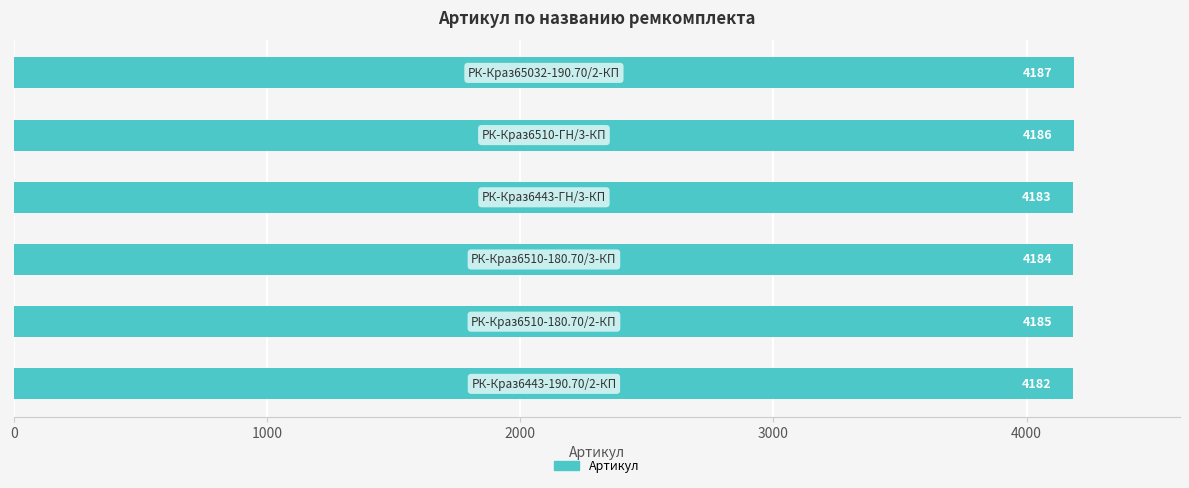

Reading bottom to top, what are all the values shown in this chart?

4182	4185	4184	4183	4186	4187